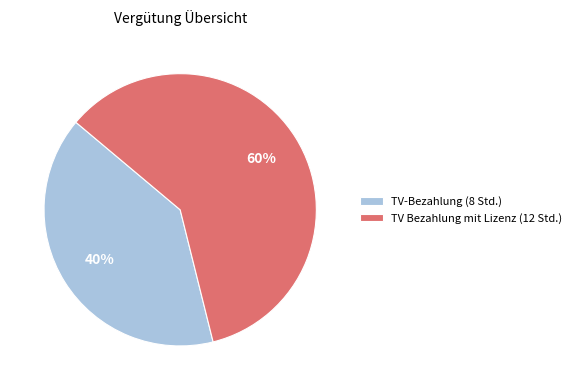

Approximately how many times larger is the value at TV Bezahlung mit Lizenz (12 Std.) compared to TV-Bezahlung (8 Std.)?

1.5